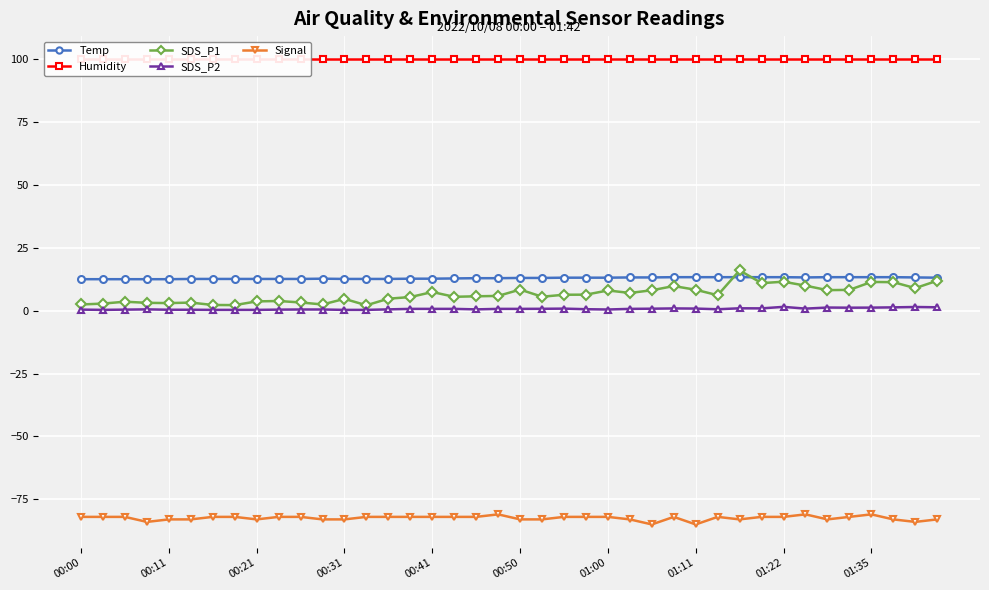

What is the value of the SDS_P1 point at the 23rd from the left?

6.3